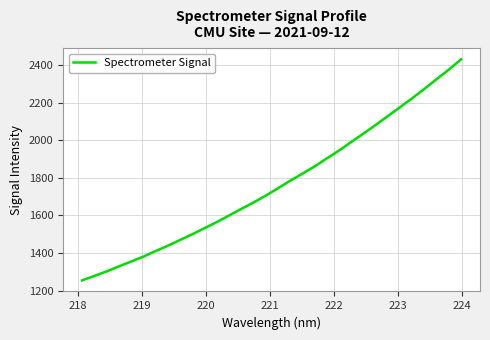

What is the smallest value displayed?

1254.2